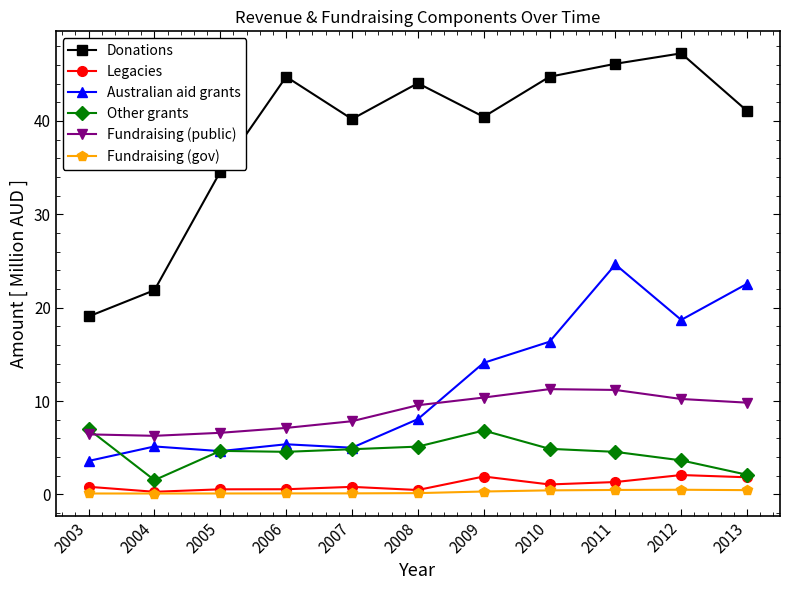

Is it true that Fundraising (public) equals 8.9 at 2003?

False